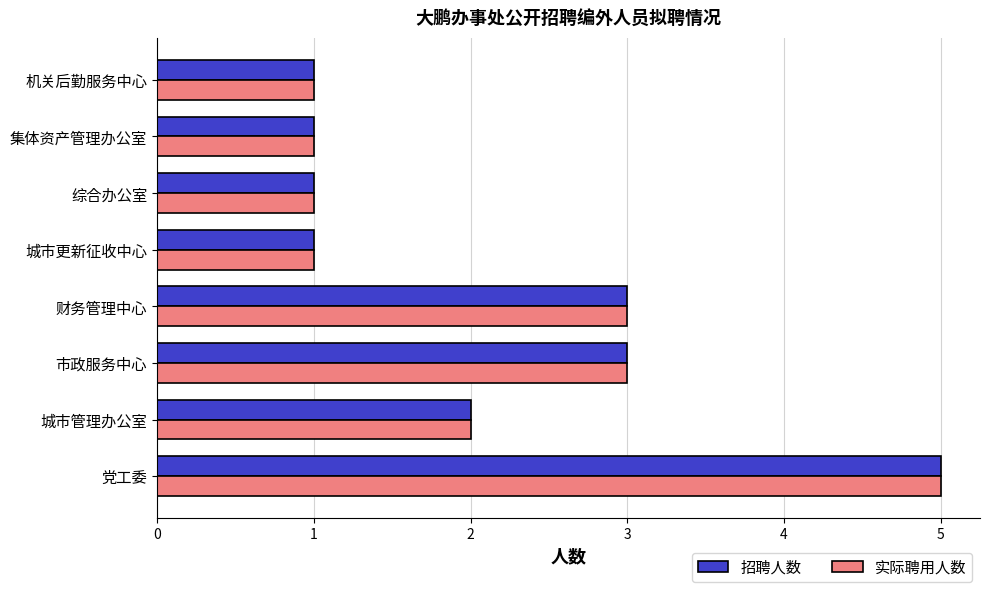

The 实际聘用人数 series shows 5 at 市政服务中心. True or false?

False